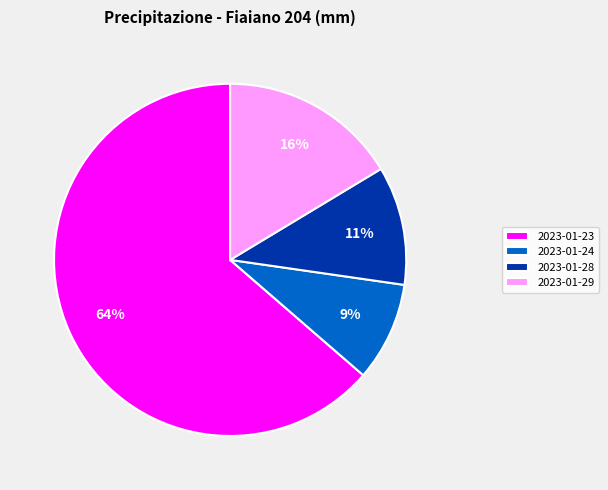

Does 2023-01-23 represent more than half of the total?

Yes